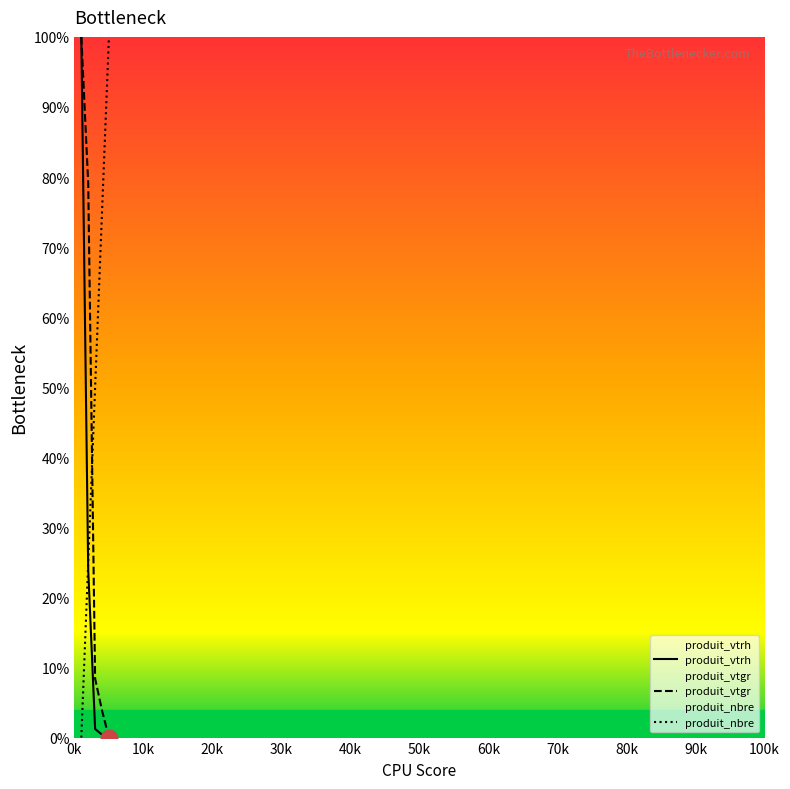

How many categories are shown in the chart?

5